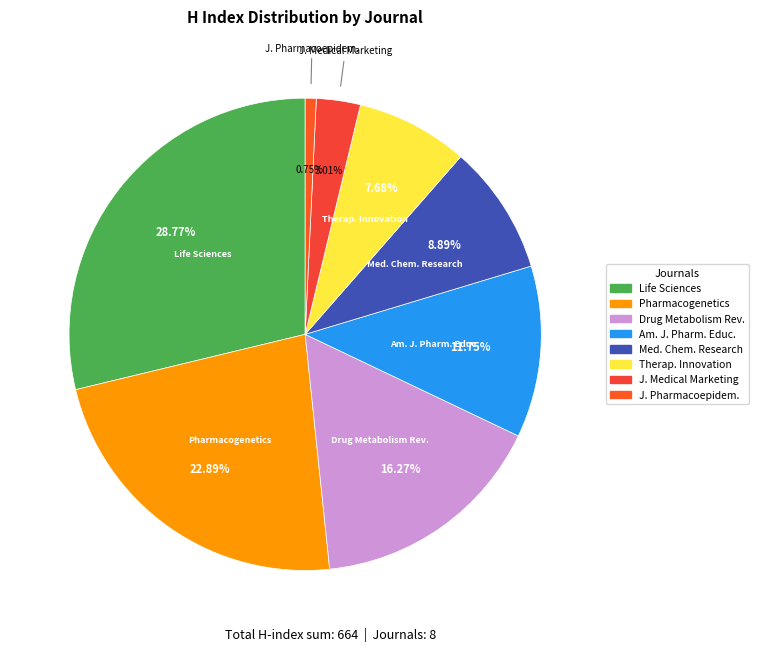

How many slices are in this pie chart?

8